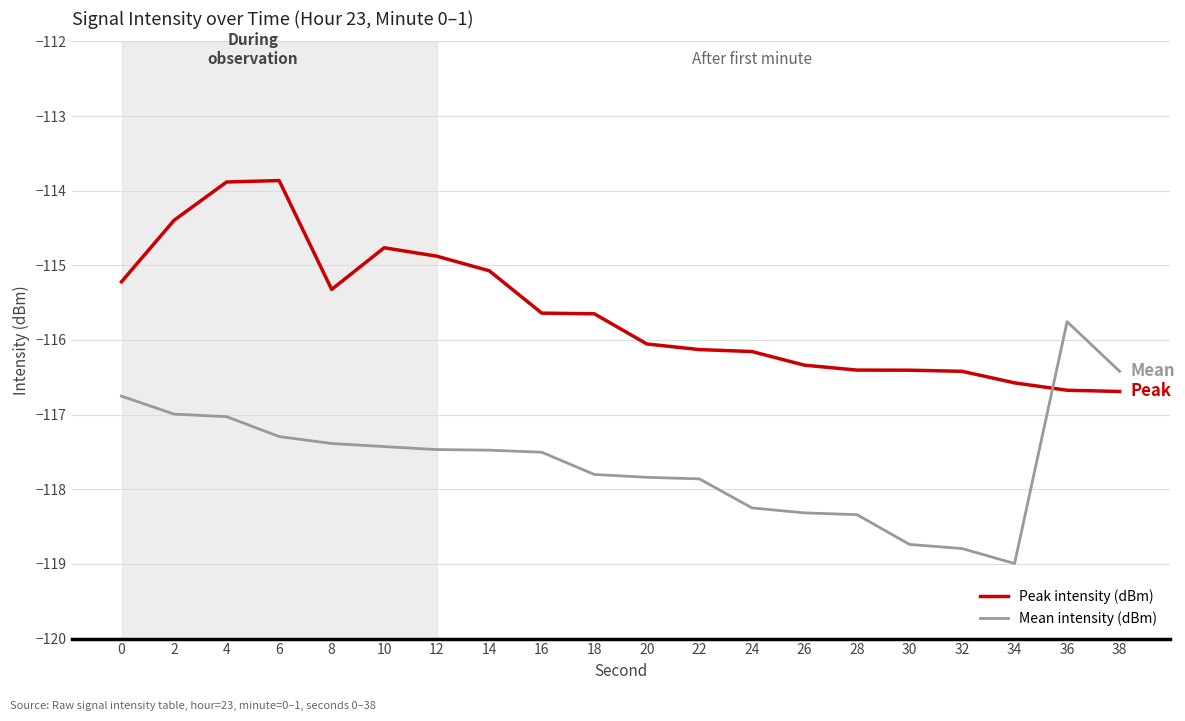

How many lines are shown in the chart?

2